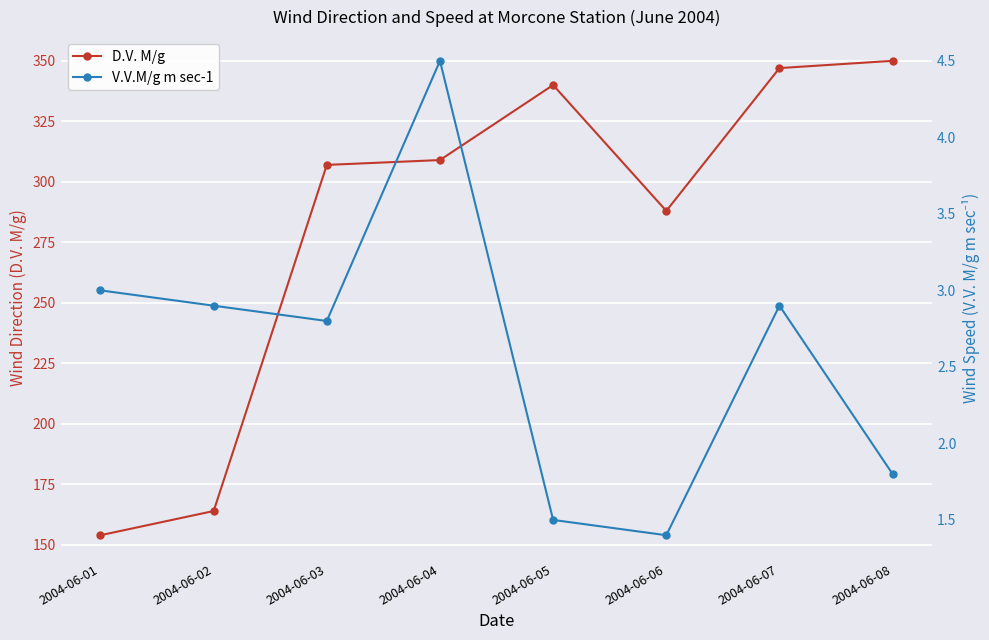

What is the difference between the maximum and second lowest values in the D.V. M/g series?

186